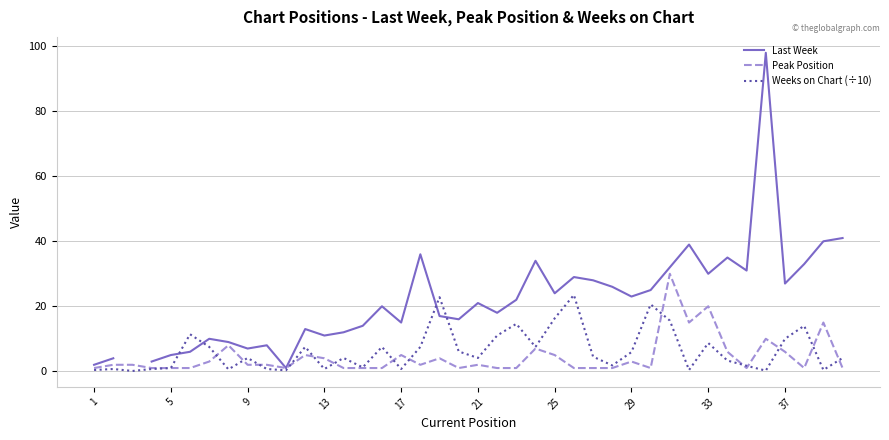

The Weeks on Chart (÷10) series shows 8.7 at 33. True or false?

True